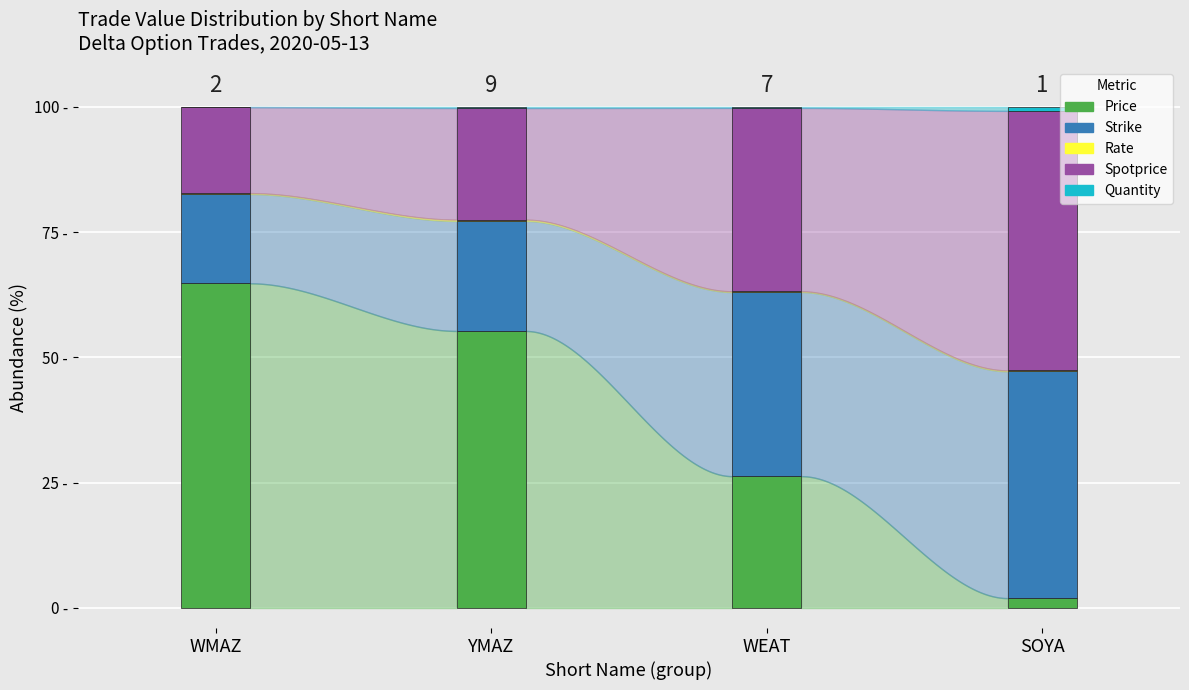

Between YMAZ and SOYA, which is larger?

YMAZ